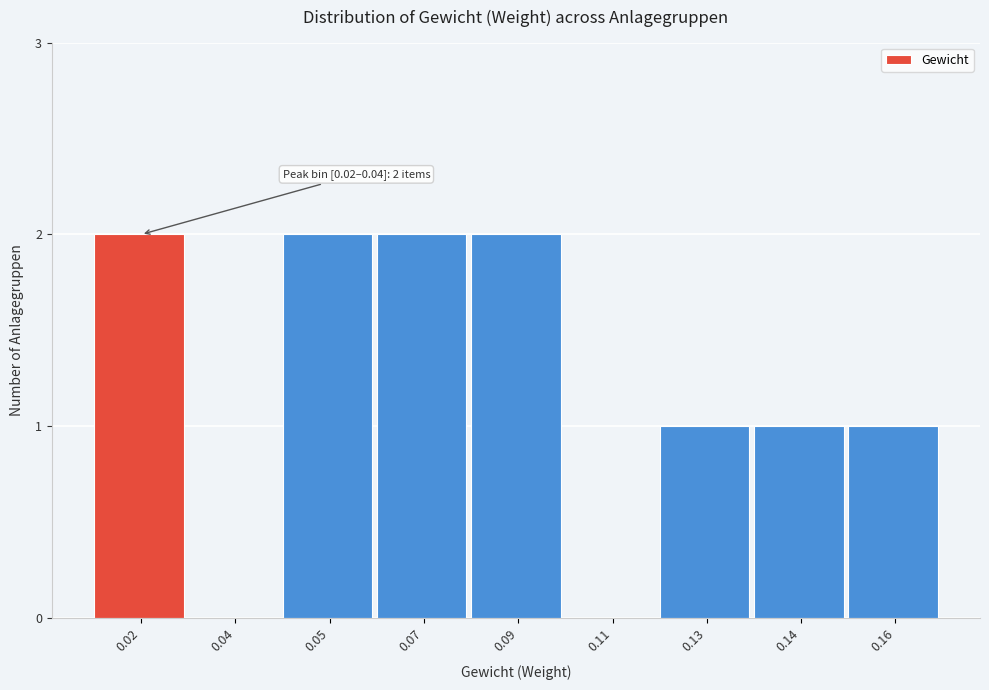

Reading left to right, transcribe all the data shown in this chart.

0.02=2	0.04=0	0.05=2	0.07=2	0.09=2	0.11=0	0.13=1	0.14=1	0.16=1